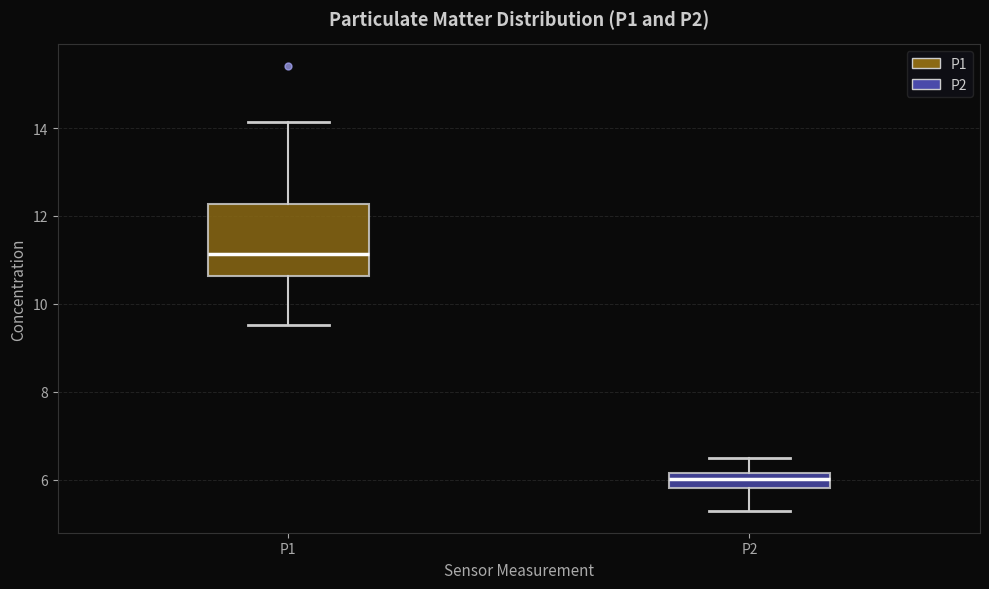

Reading left to right, transcribe this box plot: for each box, give where its median line is, the range the box spans, and where its two whiskers end, as read against the y-axis. The values are not printed on the chart, so give them approximately, as read against the axis.

P1: median 11.2, box 10.6 to 12.2, whiskers 9.6 to 14.2
P2: median 6.0, box 5.8 to 6.2, whiskers 5.4 to 6.6